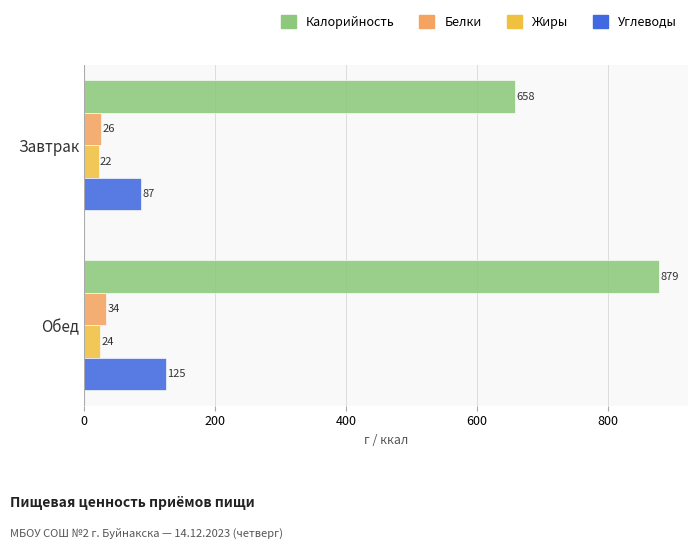

The Белки series shows 26 at Завтрак. True or false?

True